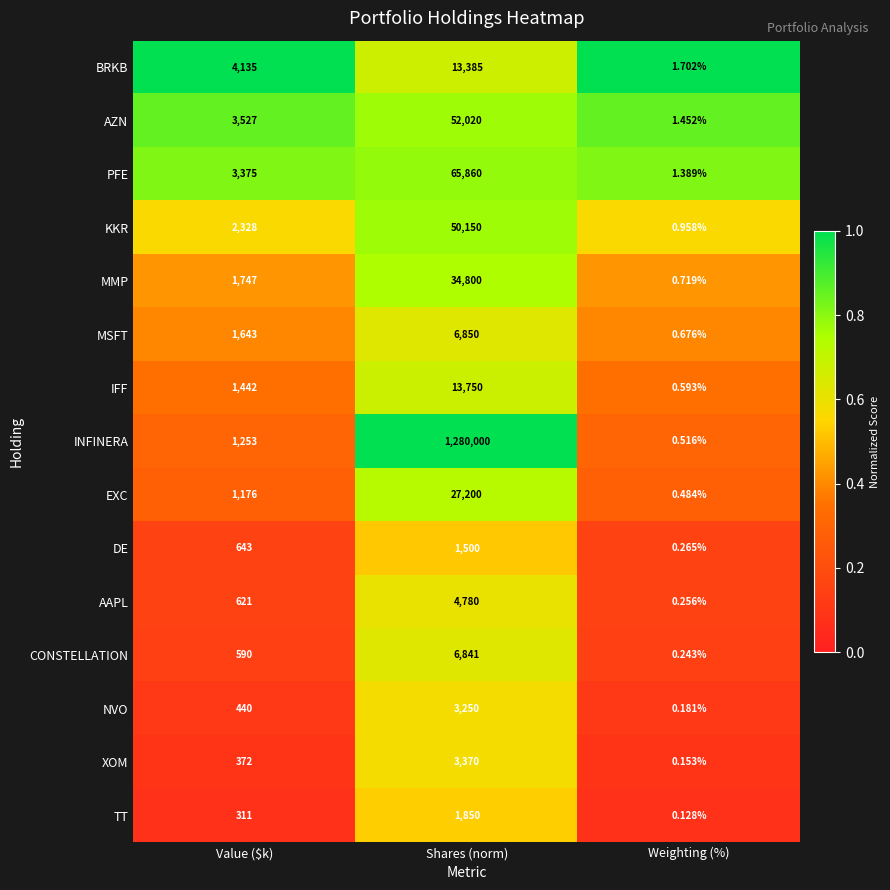

Which label corresponds to the largest value in the chart?

Shares (norm)